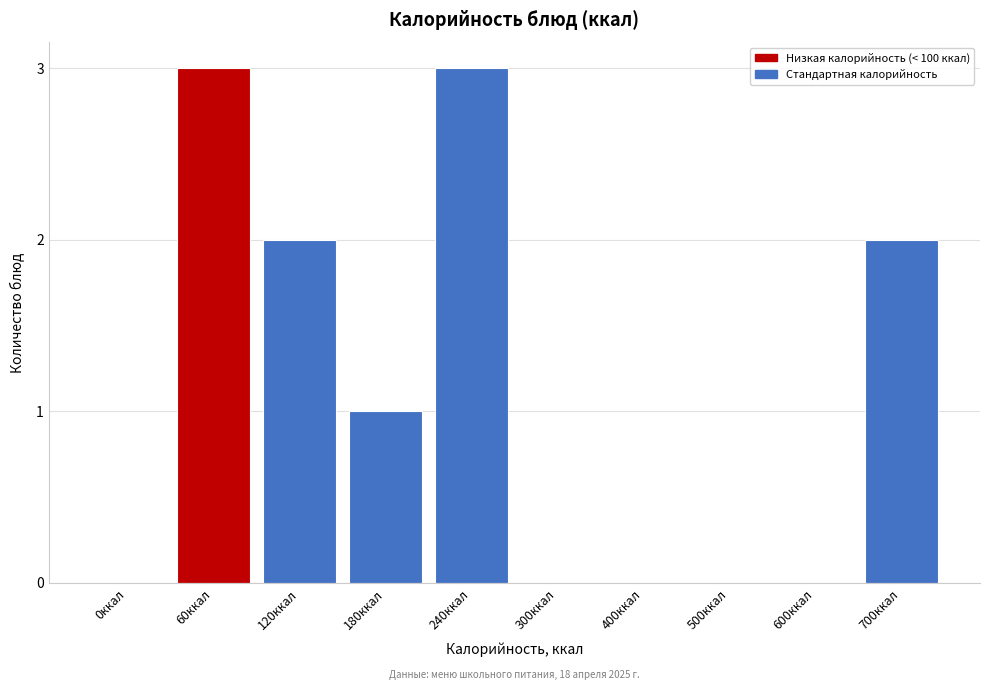

Reading right to left, what are all the values shown in this chart?

700ккал=2	600ккал=0	500ккал=0	400ккал=0	300ккал=0	240ккал=3	180ккал=1	120ккал=2	60ккал=3	0ккал=0